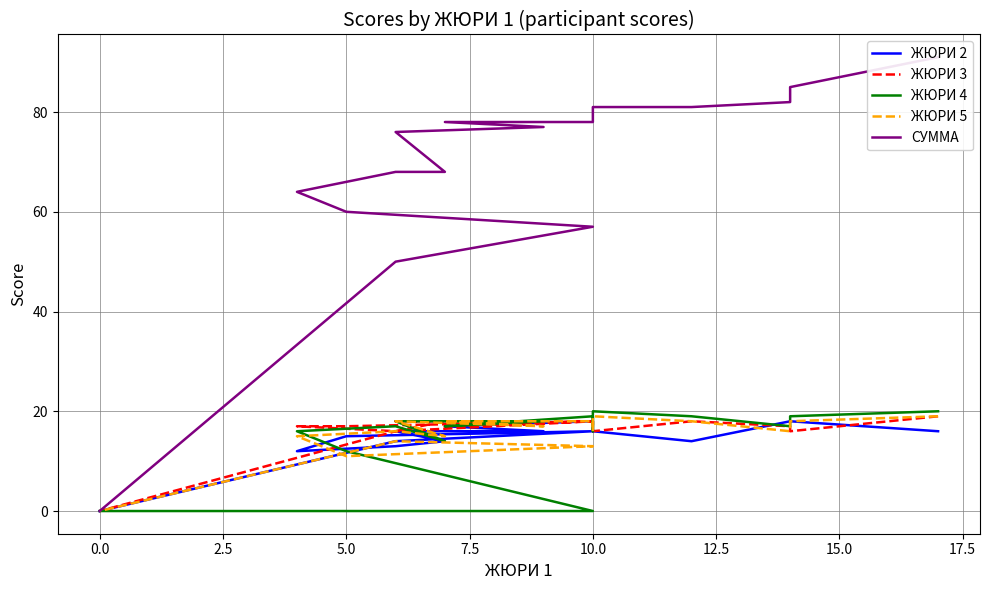

Rank the series by their maximum value, from lowest to highest.

ЖЮРИ 2, ЖЮРИ 3, ЖЮРИ 5, ЖЮРИ 4, СУММА